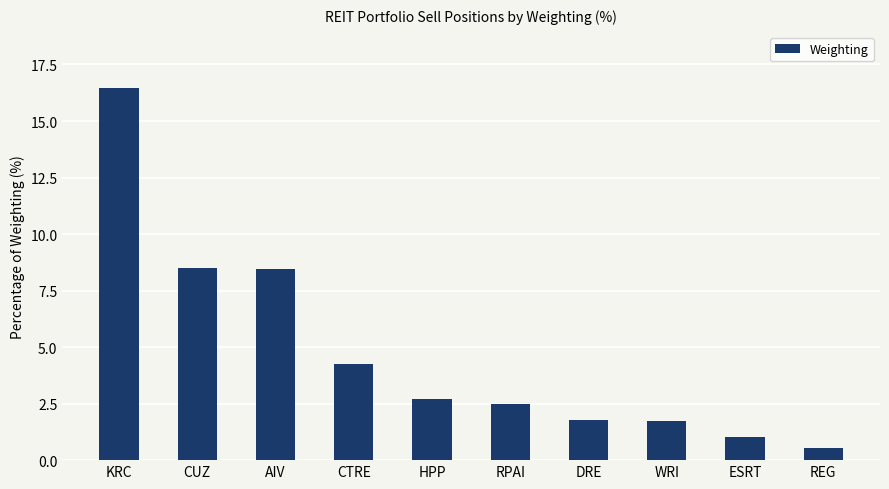

What is the smallest value displayed?

0.5